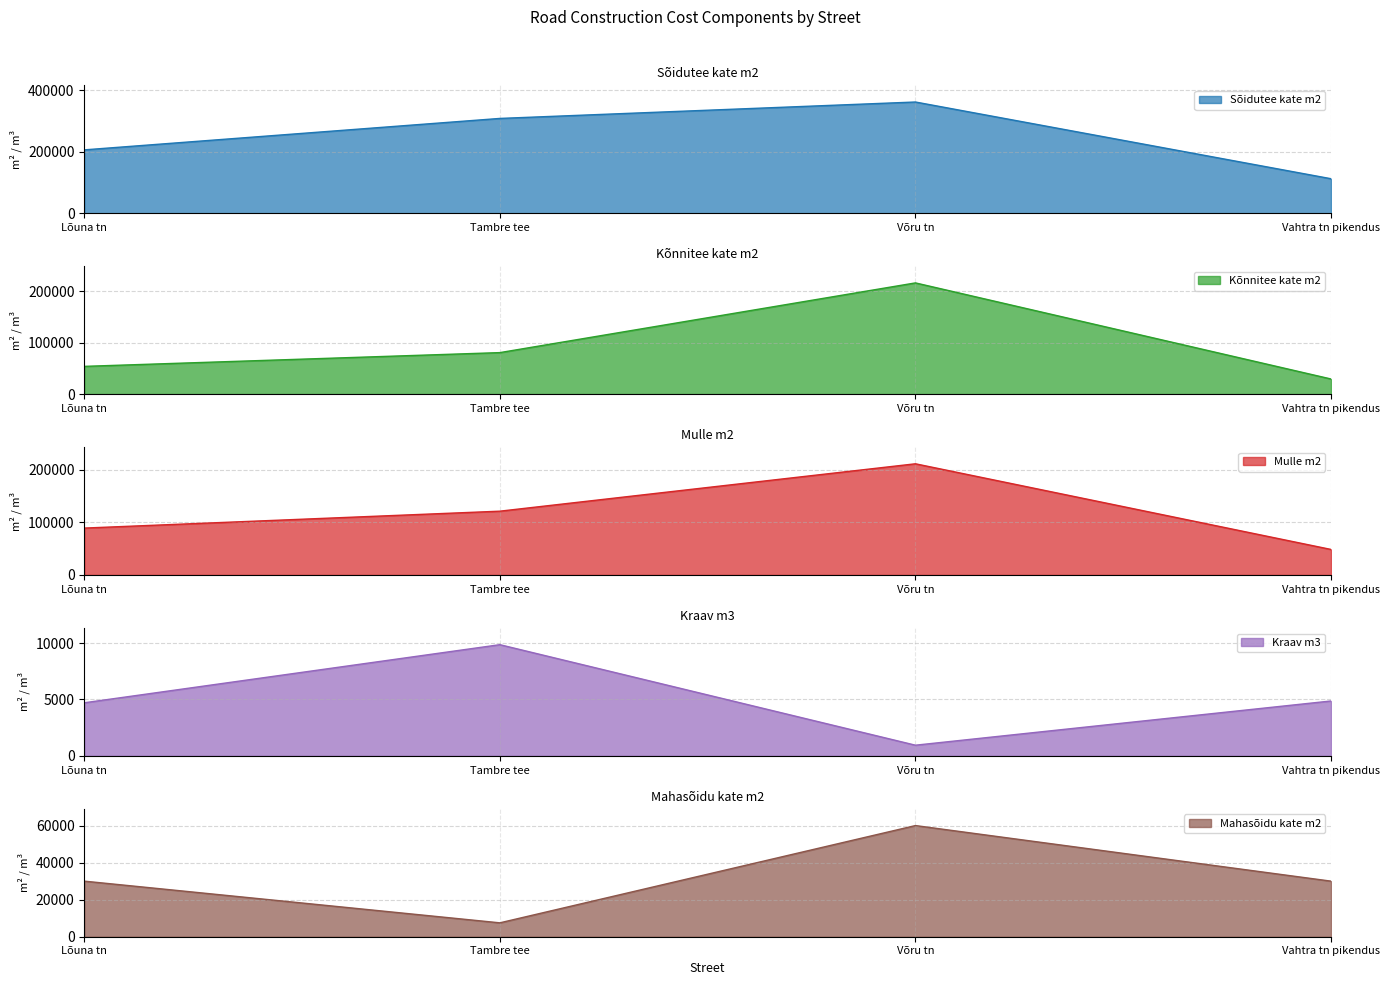

The Kraav m3 series shows 1522 at Võru tn. True or false?

False